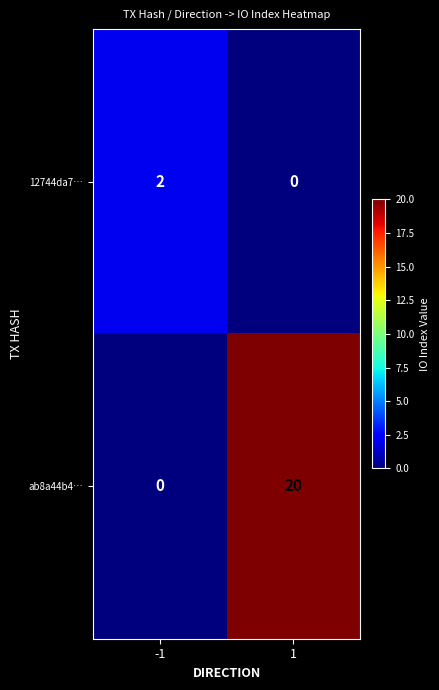

Rank the series by their average value, from highest to lowest.

ab8a44b4…, 12744da7…